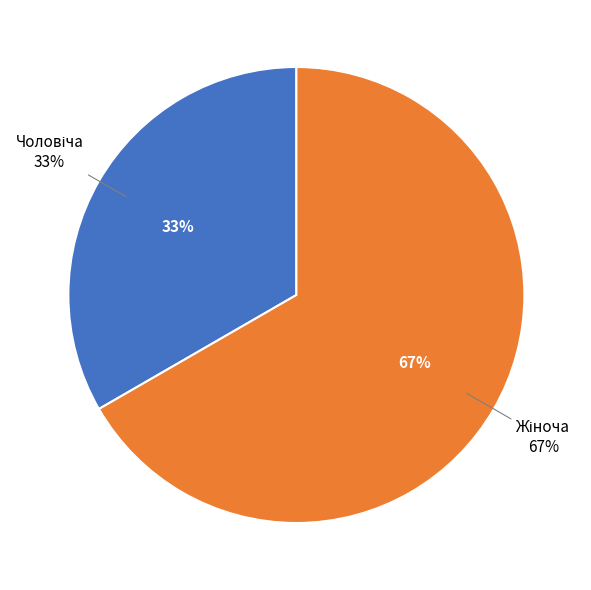

Combined, what portion of the pie is Чоловіча and Жіноча?

100.0%